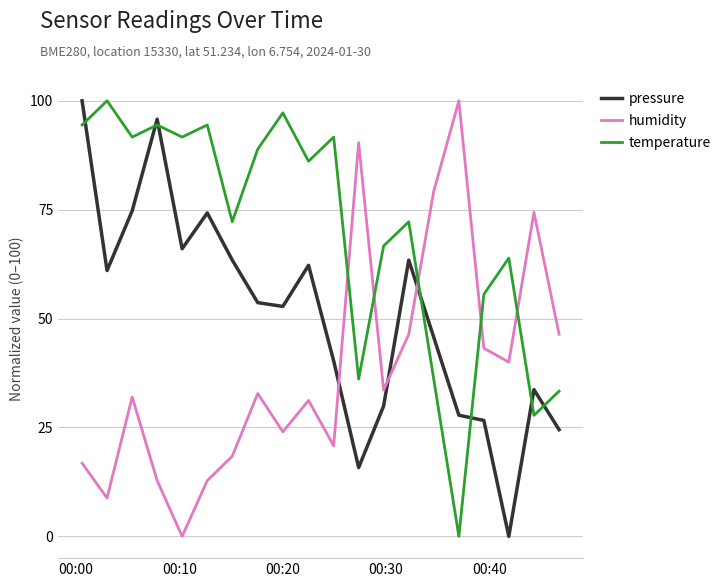

What is the maximum value shown in the chart?

100.0